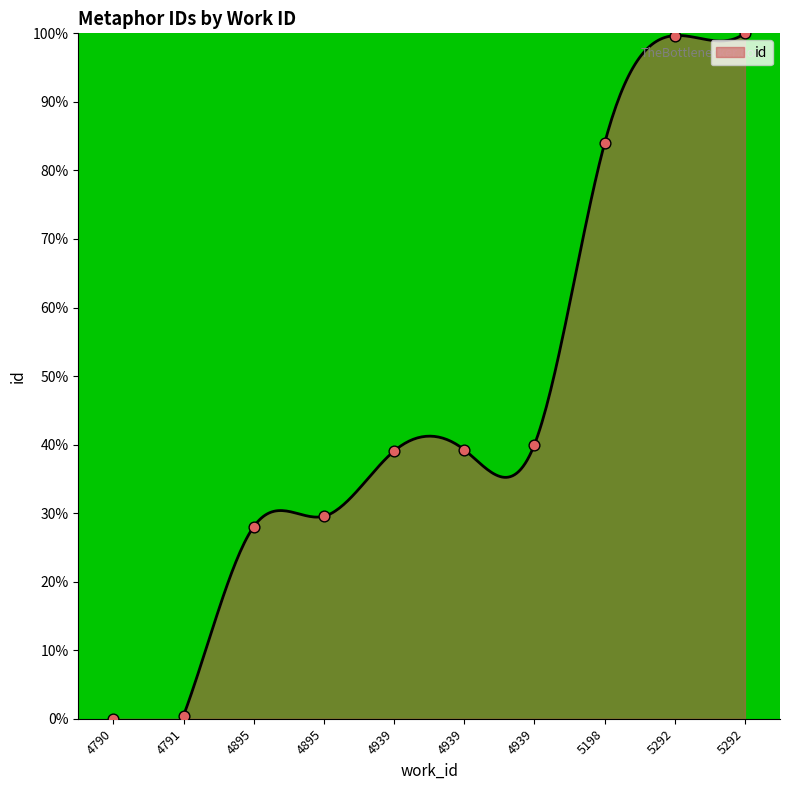

What is the change in value from 4939 to 5292?

+60.4